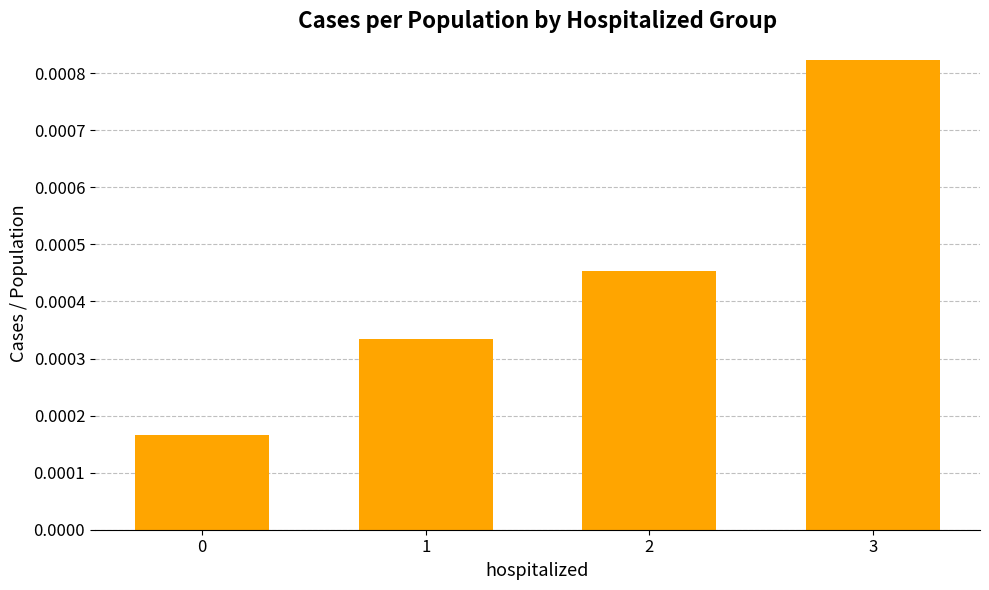

At which category does the chart reach its peak across all series?

3